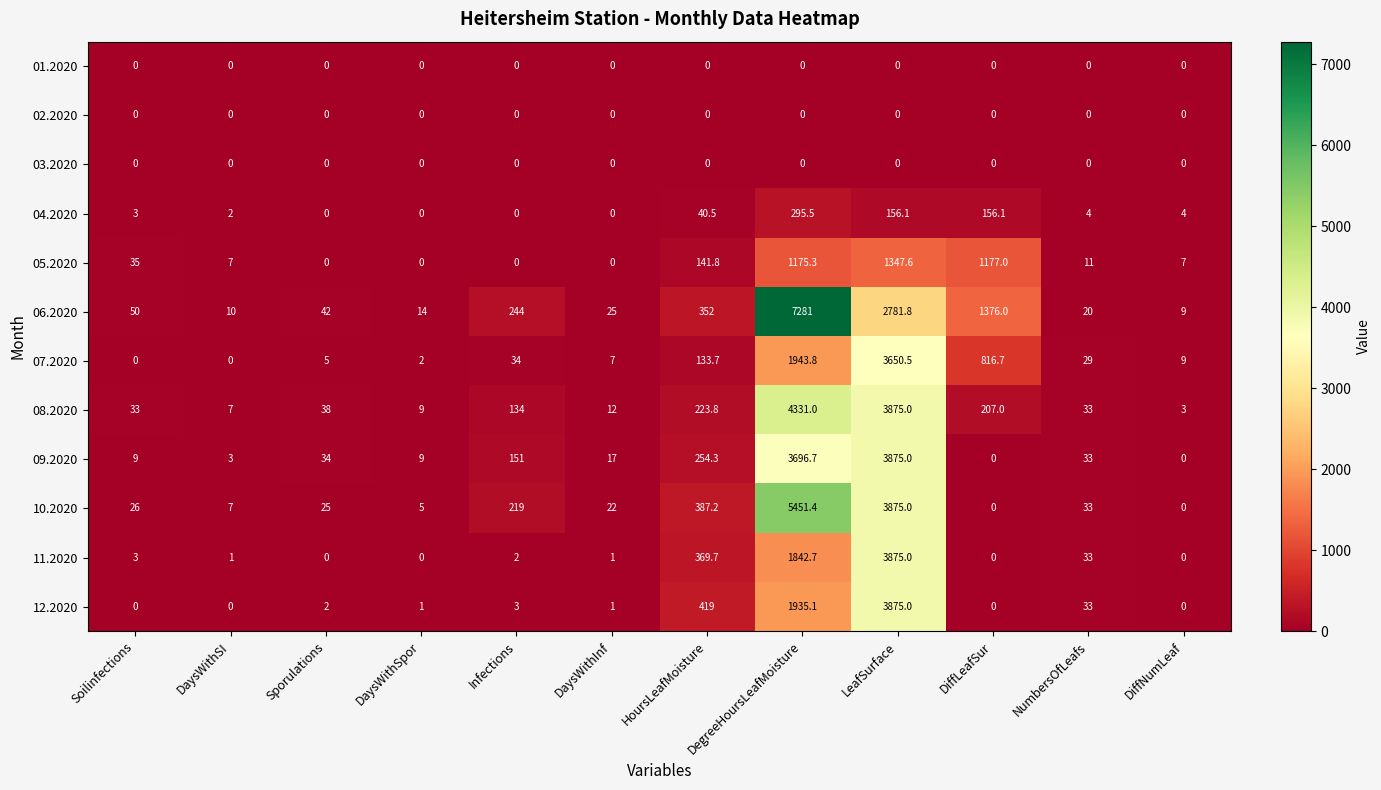

Where is 08.2020 nearest to the value 2167?

LeafSurface